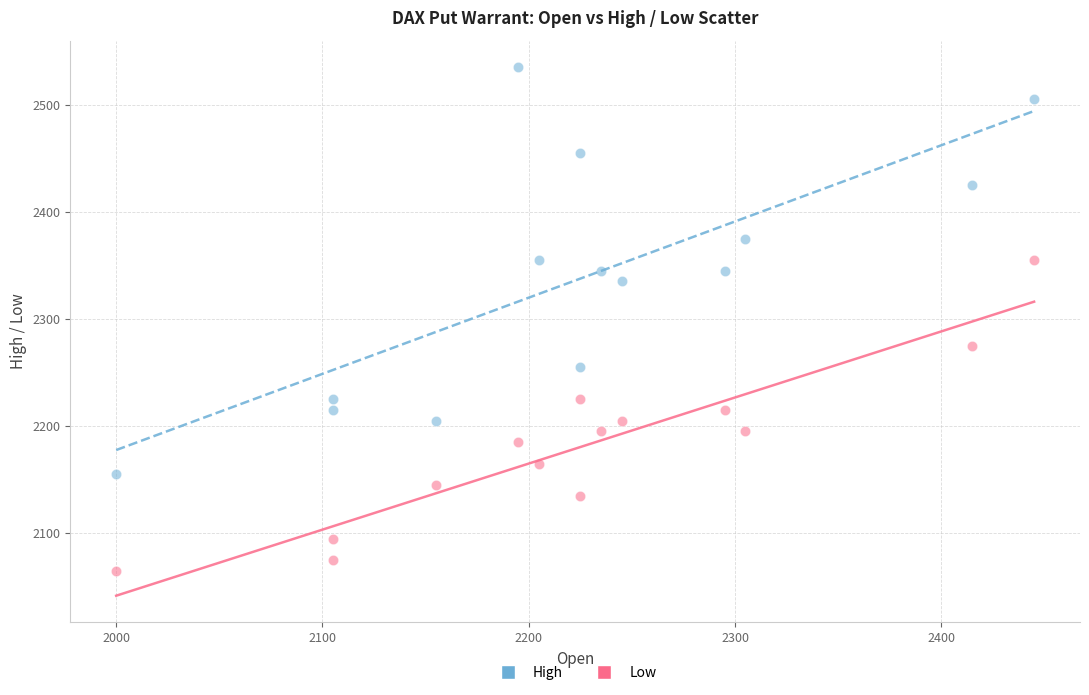

Across all data points, what is the range of Y values (max minus min)?

470